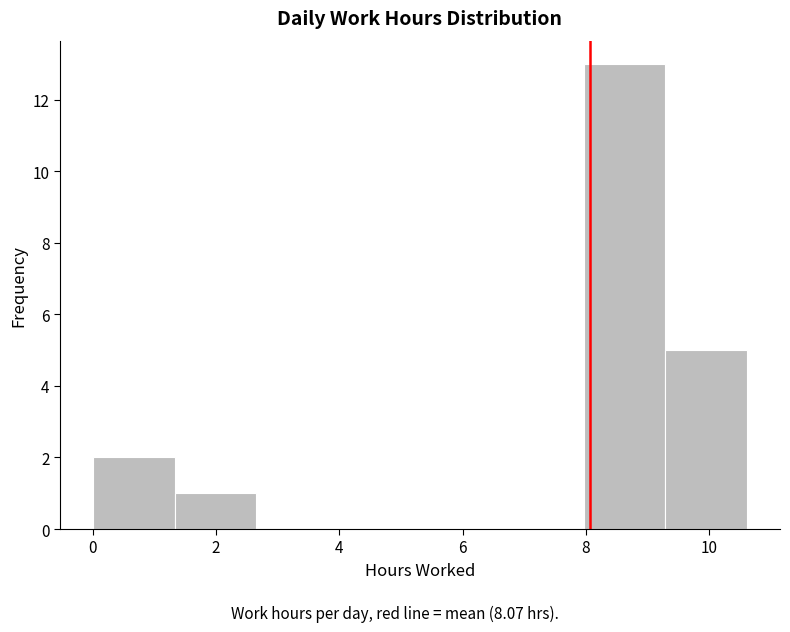

What is the height of the bar covering 9.2 to 10.6 on the x-axis? Neither the bar edges nor the heights are printed on the chart, so give them approximately, as read against the axes.

5